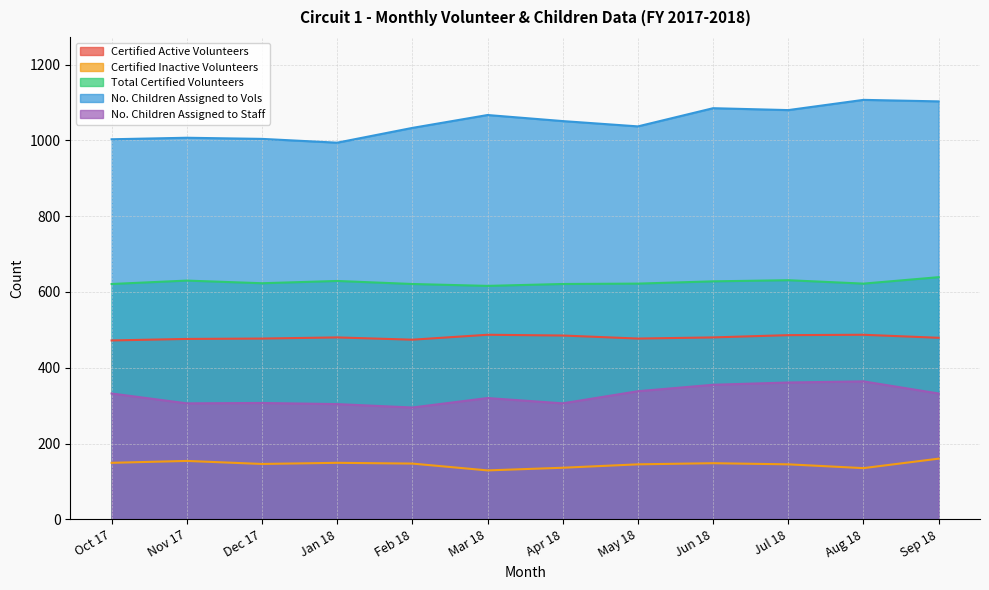

Reading left to right, extract all data points from this chart.

Certified Active Volunteers: 472	476	477	480	474	487	485	477	480	486	487	479
Certified Inactive Volunteers: 149	154	146	149	147	129	136	145	148	145	135	160
Total Certified Volunteers: 621	630	623	629	621	616	621	622	628	631	622	639
No. Children Assigned to Vols: 1003	1007	1004	994	1033	1067	1051	1037	1085	1080	1107	1103
No. Children Assigned to Staff: 332	306	307	304	295	320	306	338	355	361	364	332